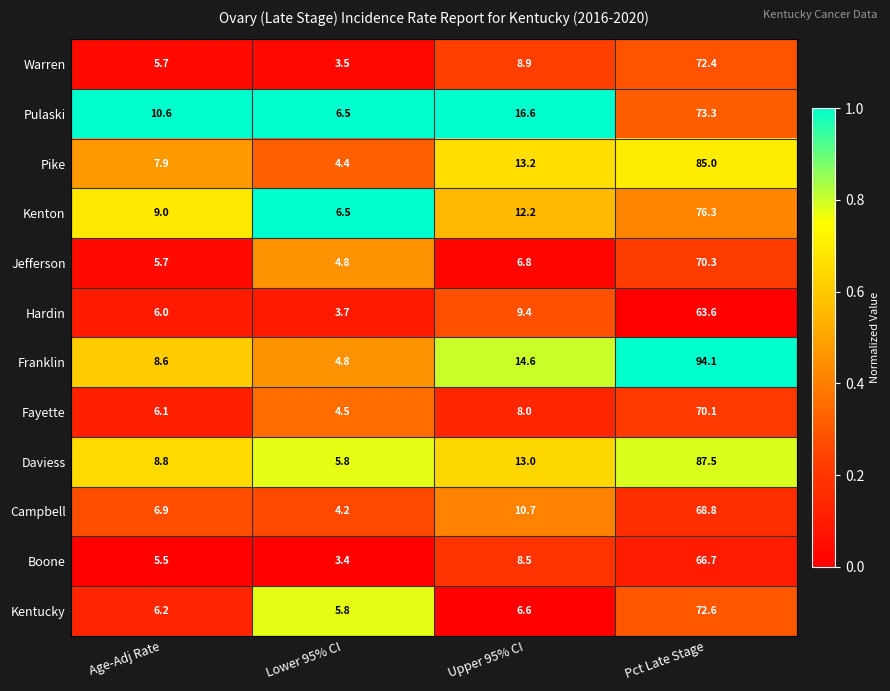

List the series in order of their peak value, highest first.

Franklin, Daviess, Pike, Kenton, Pulaski, Kentucky, Warren, Jefferson, Fayette, Campbell, Boone, Hardin